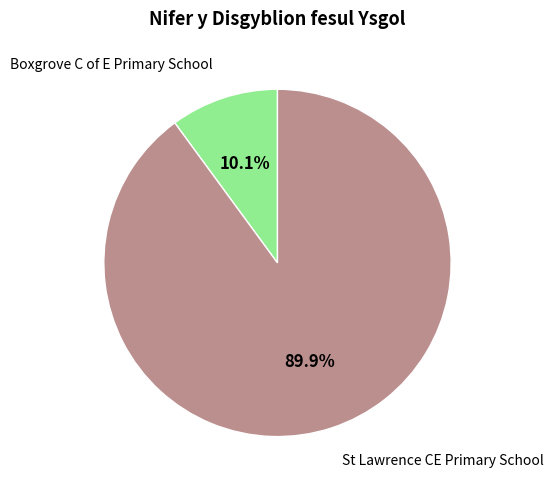

Is there any slice that represents more than half of the pie?

Yes